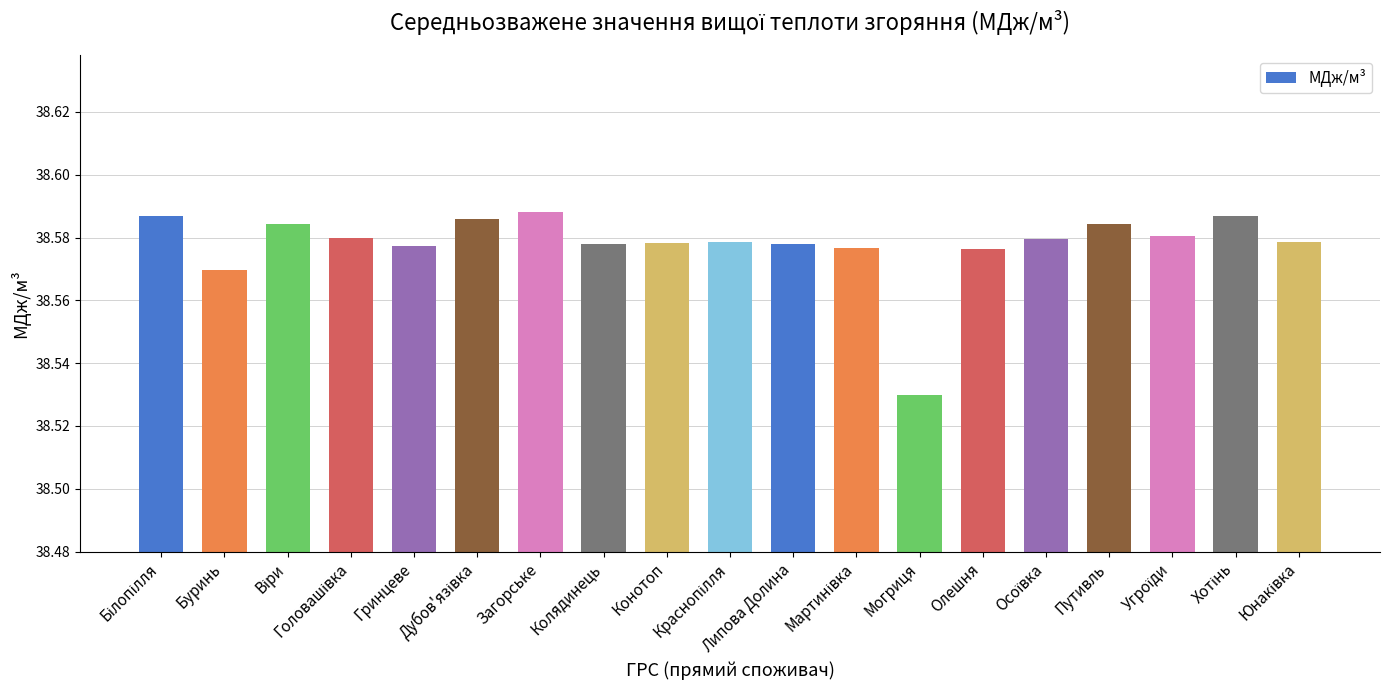

How many bars are there in total?

19